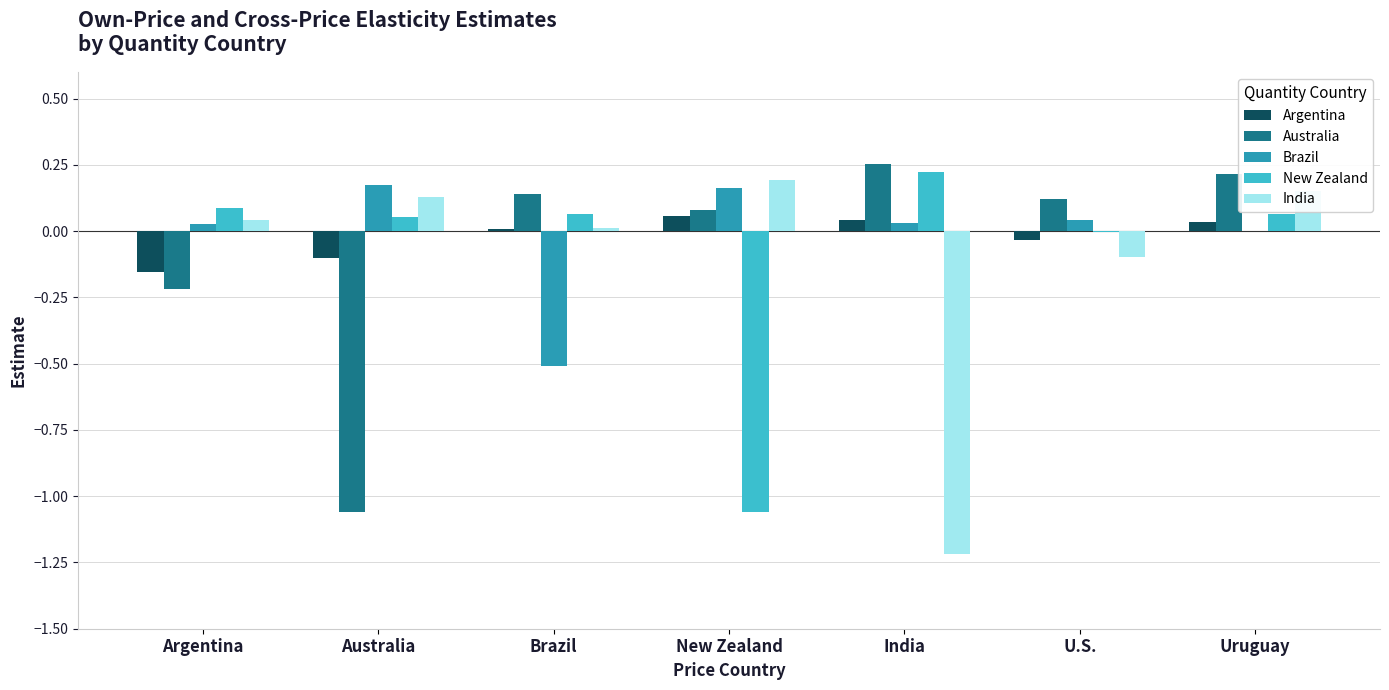

Are the bars grouped side by side (vs. stacked)?

Yes